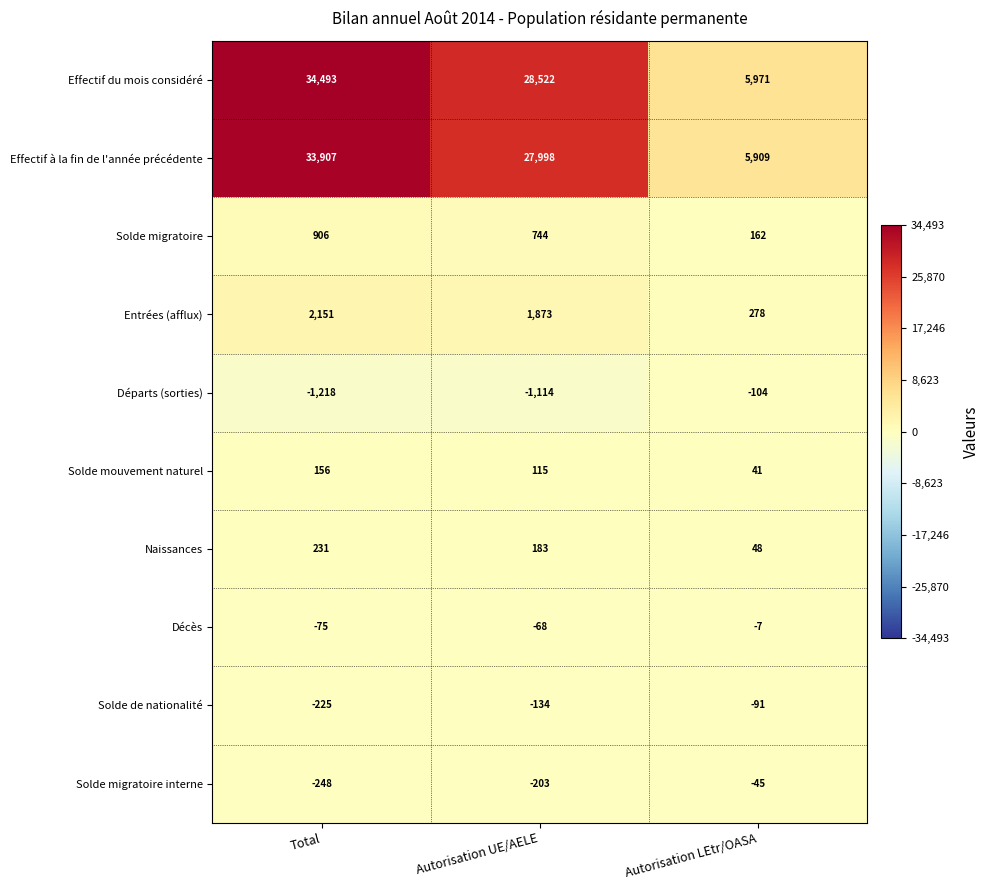

What is the difference between the maximum and minimum values in the Entrées (afflux) series?

1873